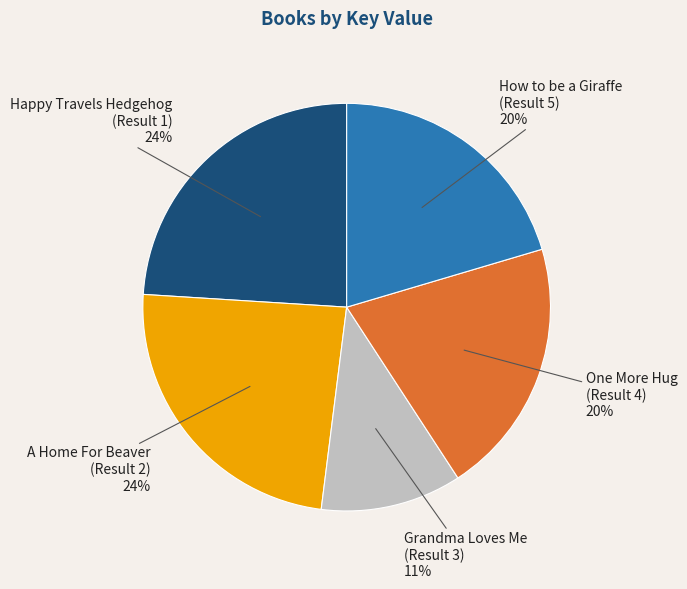

Which slice is the smallest?

Grandma Loves Me (Result 3)